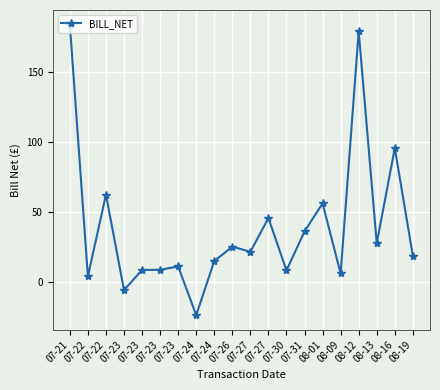

How many lines are shown in the chart?

1